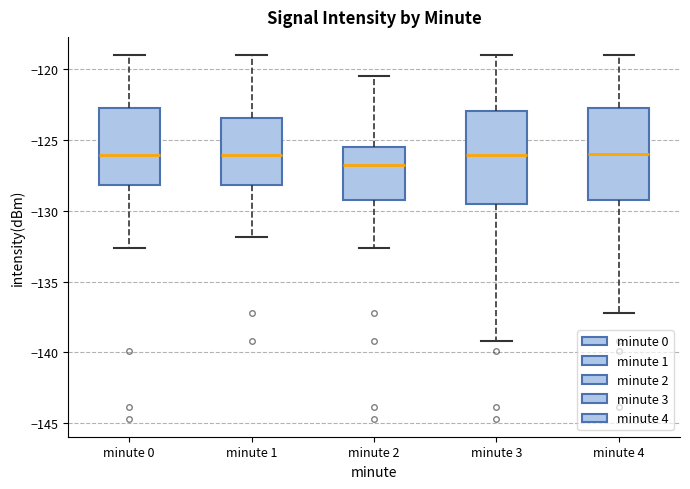

Reading left to right, read every box against the y-axis: the position of its median line, the range the box covers, and the ends of its whiskers. The values are not printed on the chart, so give them approximately, as read against the axis.

minute 0: median -126.0, box -128.0 to -123.0, whiskers -132.5 to -119.0
minute 1: median -126.0, box -128.0 to -123.5, whiskers -132.0 to -119.0
minute 2: median -127.0, box -129.5 to -125.5, whiskers -132.5 to -120.5
minute 3: median -126.0, box -129.5 to -123.0, whiskers -139.0 to -119.0
minute 4: median -126.0, box -129.0 to -123.0, whiskers -137.0 to -119.0